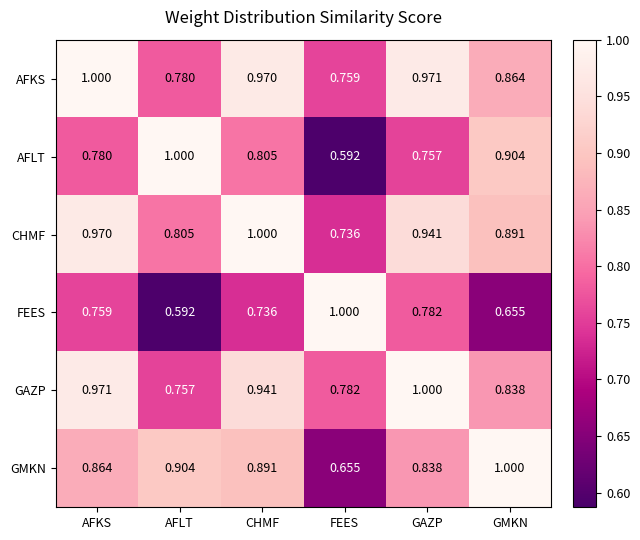

At which label is GMKN closest to 0?

FEES